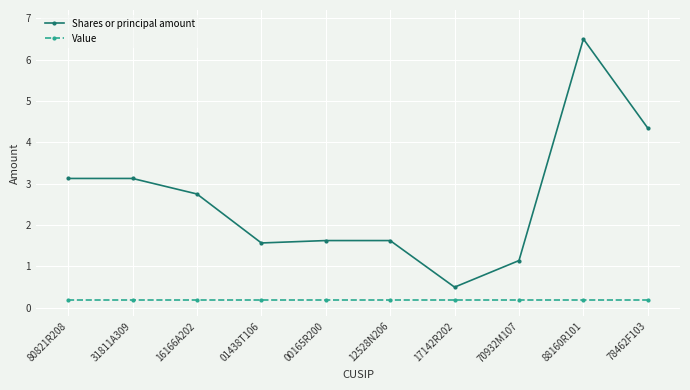

What is the sum of the Value values at 80821R208 and 17142R202?

0.4